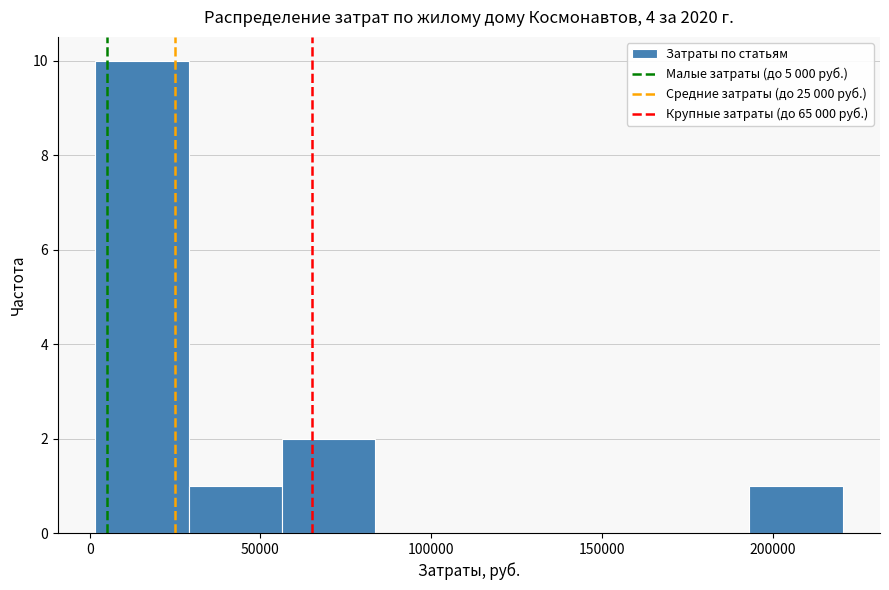

How tall is the bar that spans 195000 to 220000 on the x-axis? Neither the bar edges nor the heights are printed on the chart, so give them approximately, as read against the axes.

1